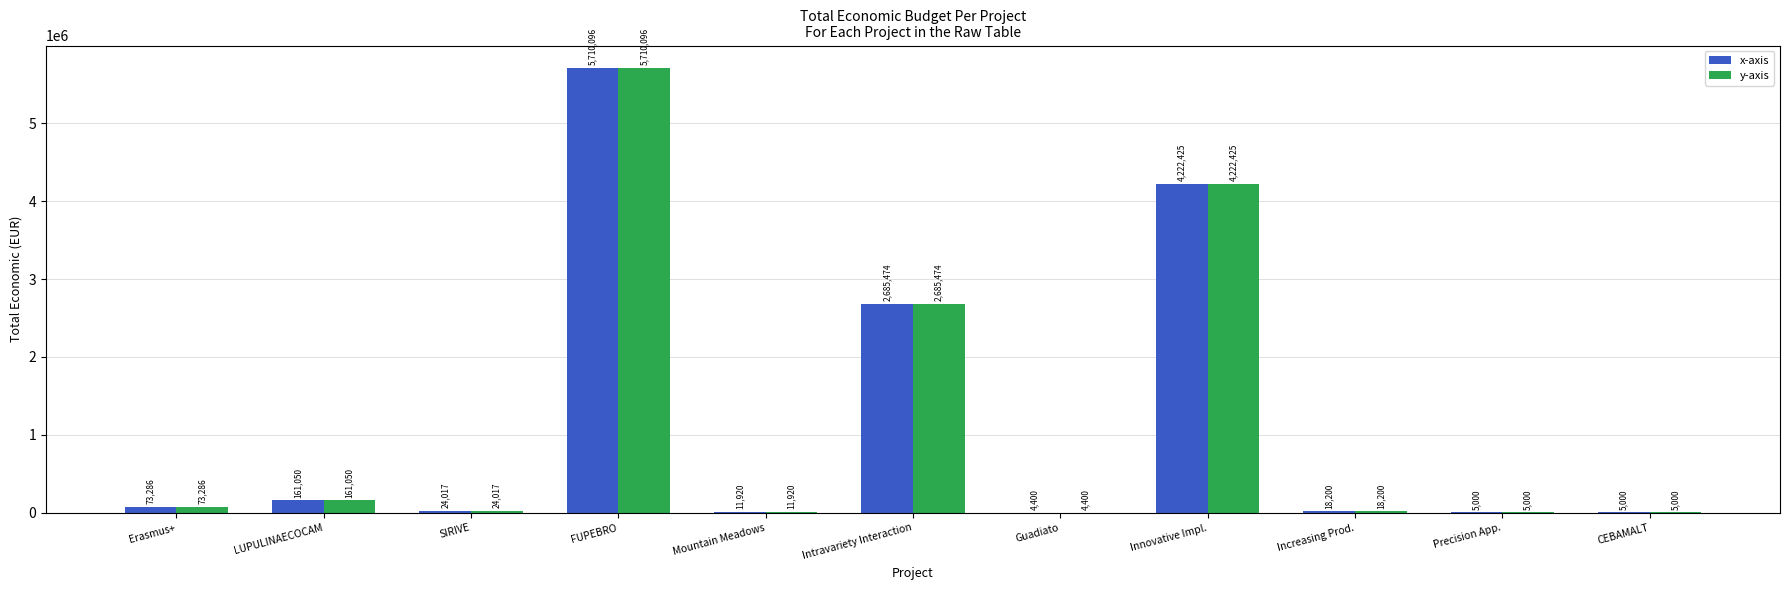

True or false: y-axis has a value of 5710096 at FUPEBRO.

True